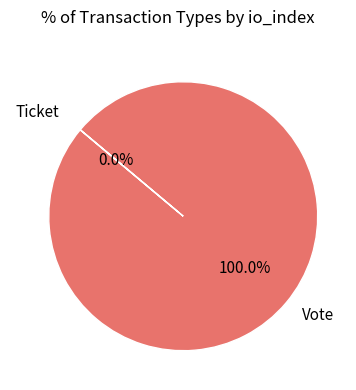

Which slice is the largest?

Vote